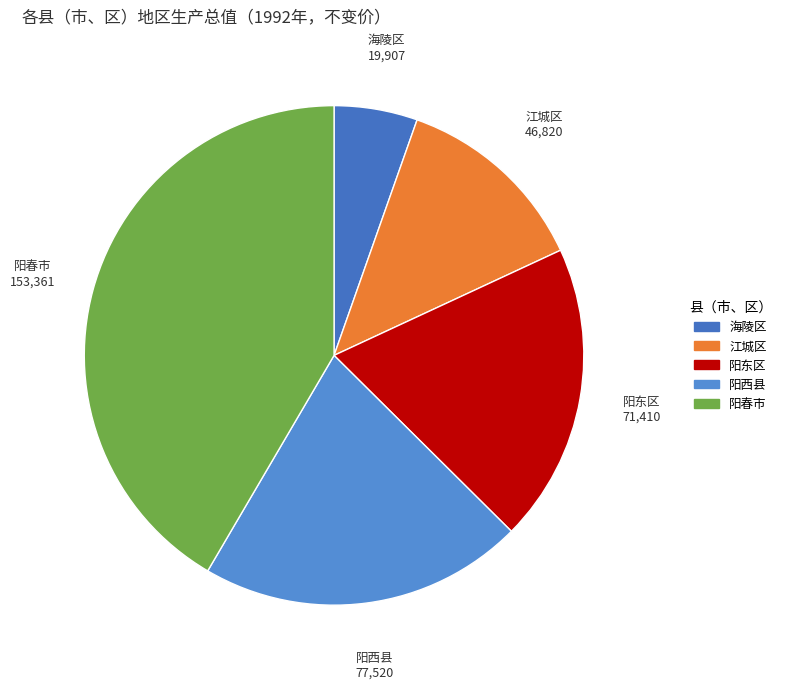

Count the number of slices in the pie.

5